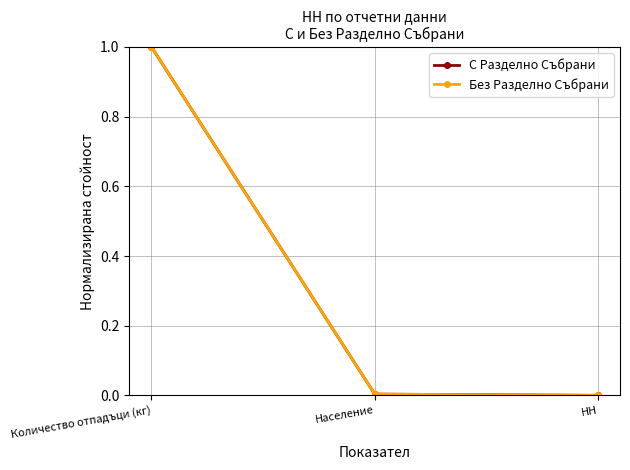

True or false: Без Разделно Събрани has a value of -0.3 at НН.

False